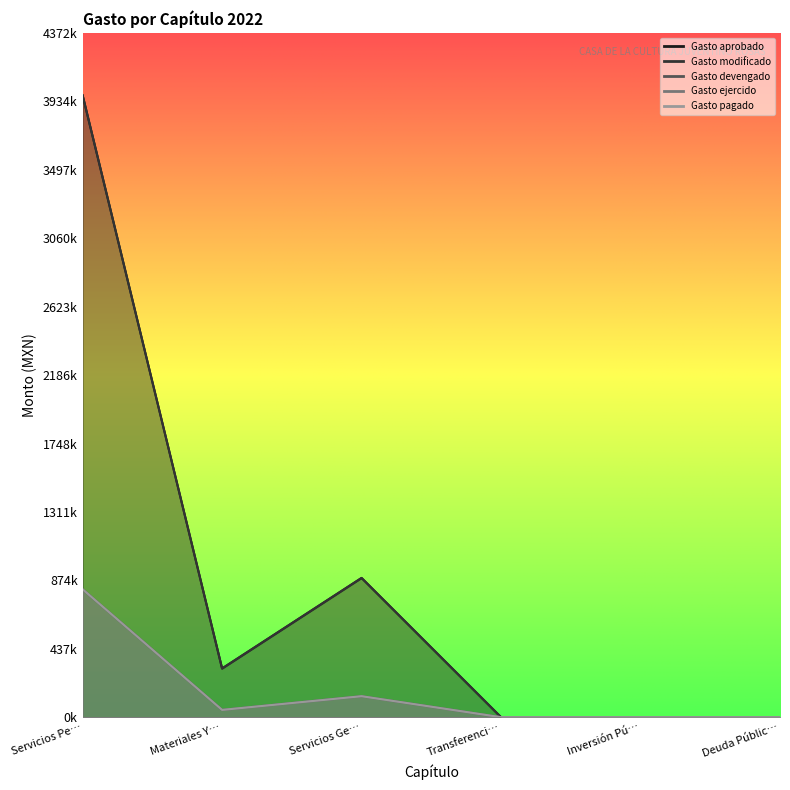

What is the value of the Gasto ejercido point at the 3rd from the left?

134273.1